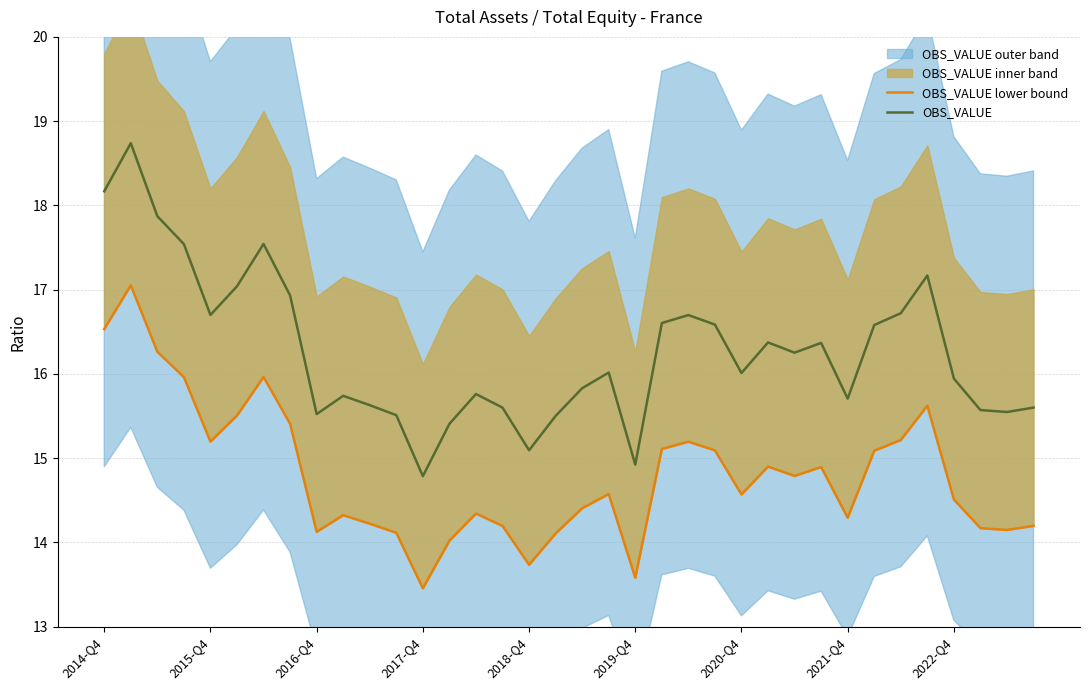

Reading left to right, what are all the values shown in this chart?

OBS_VALUE lower bound: 16.5	17.1	16.3	16.0	15.2	15.5	16.0	15.4	14.1	14.3	14.2	14.1	13.5	14.0	14.3	14.2	13.7	14.1	14.4	14.6	13.6	15.1	15.2	15.1	14.6	14.9	14.8	14.9	14.3	15.1	15.2	15.6	14.5	14.2	14.1	14.2
OBS_VALUE: 18.2	18.7	17.9	17.5	16.7	17.0	17.5	16.9	15.5	15.7	15.6	15.5	14.8	15.4	15.8	15.6	15.1	15.5	15.8	16.0	14.9	16.6	16.7	16.6	16.0	16.4	16.3	16.4	15.7	16.6	16.7	17.2	15.9	15.6	15.5	15.6